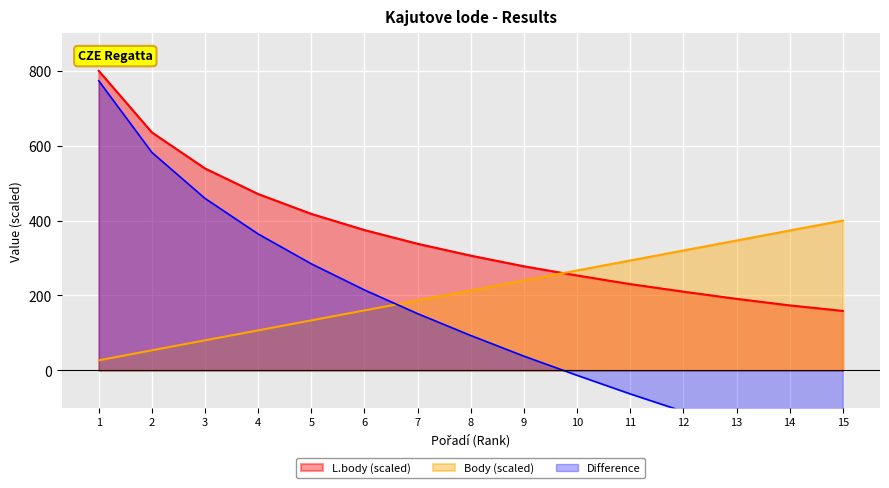

What is the difference between the second highest and minimum values in the Body series?

346.7